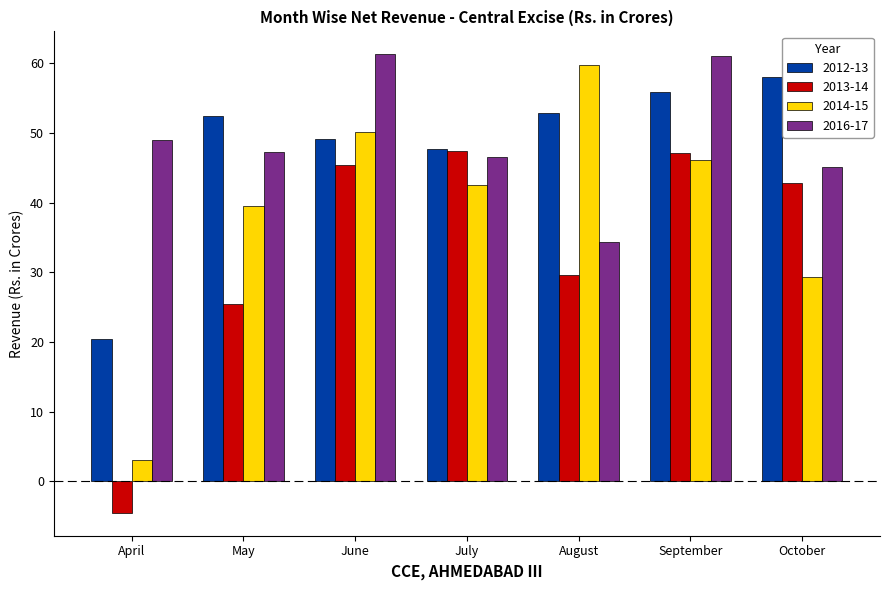

What is the value of the 2016-17 bar at the 4th from the left?

46.5